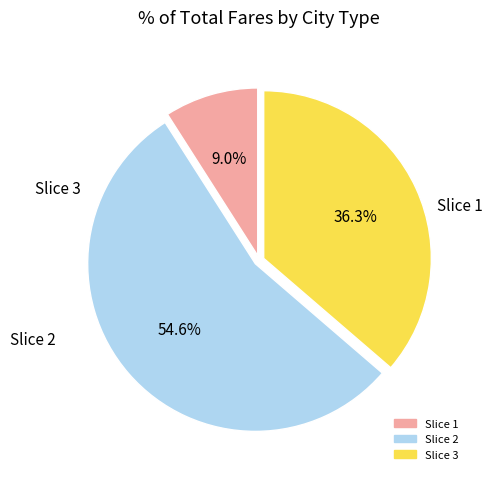

Is there a majority slice in this chart?

Yes